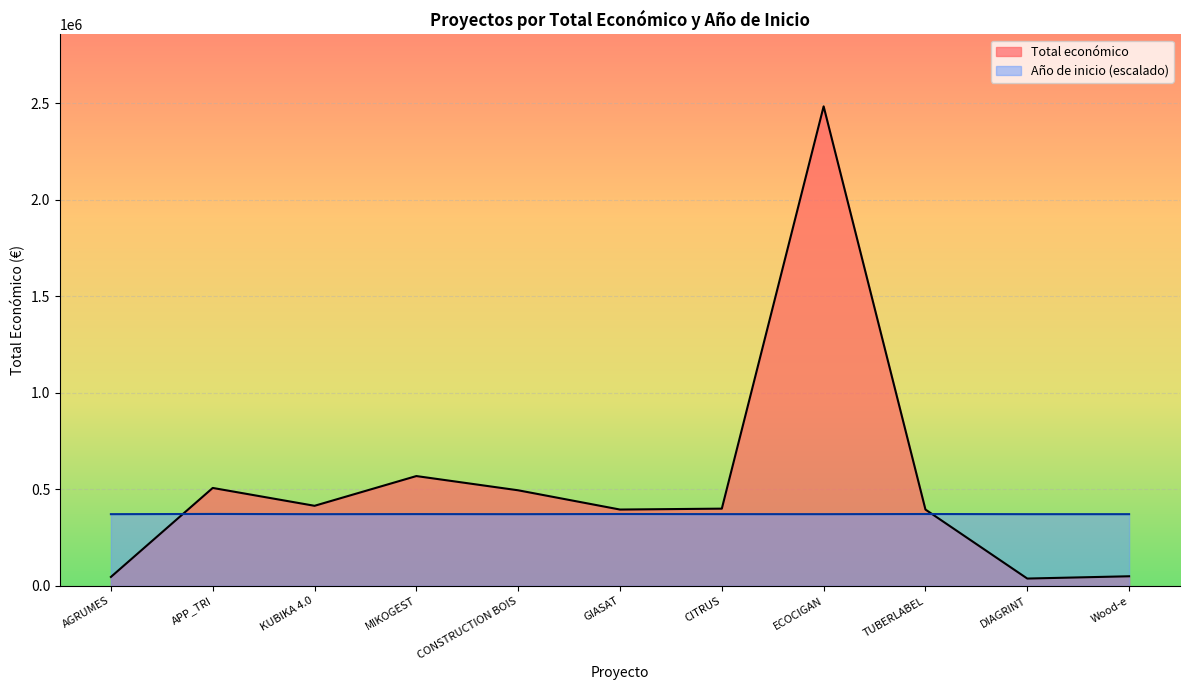

How many lines are shown in the chart?

2